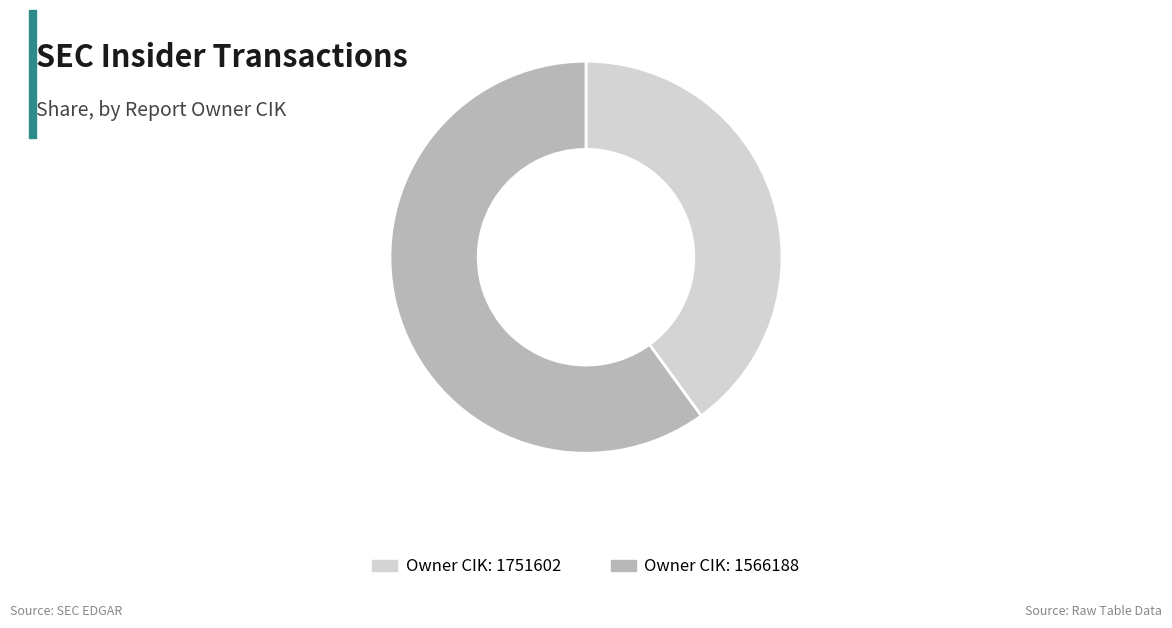

How many segments does this pie chart have?

2